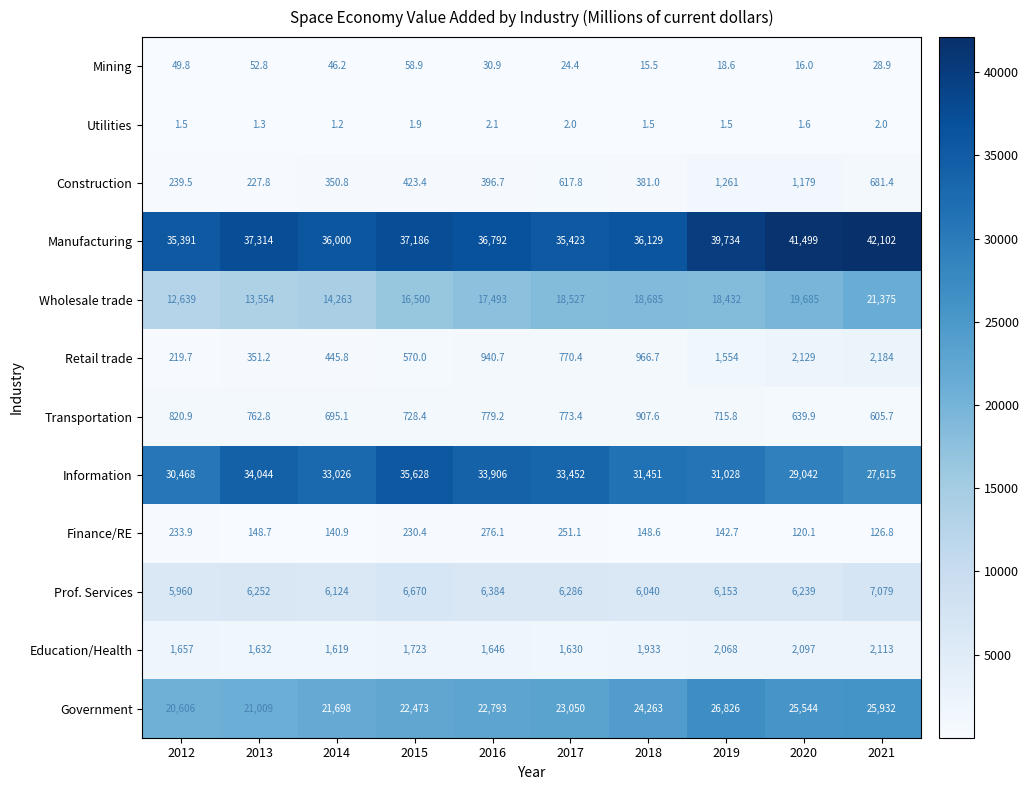

What is the average value of the Finance/RE series?

181.9